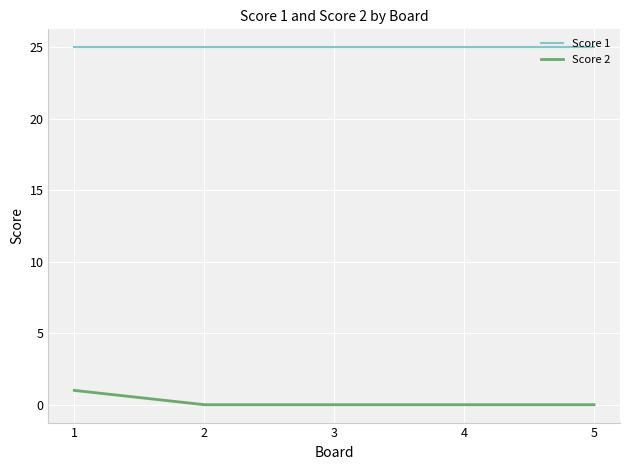

Count the number of data series in this chart.

2